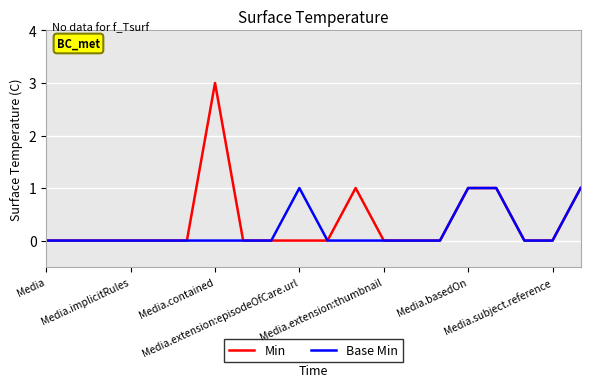

Which series has the largest range (max minus min)?

Min